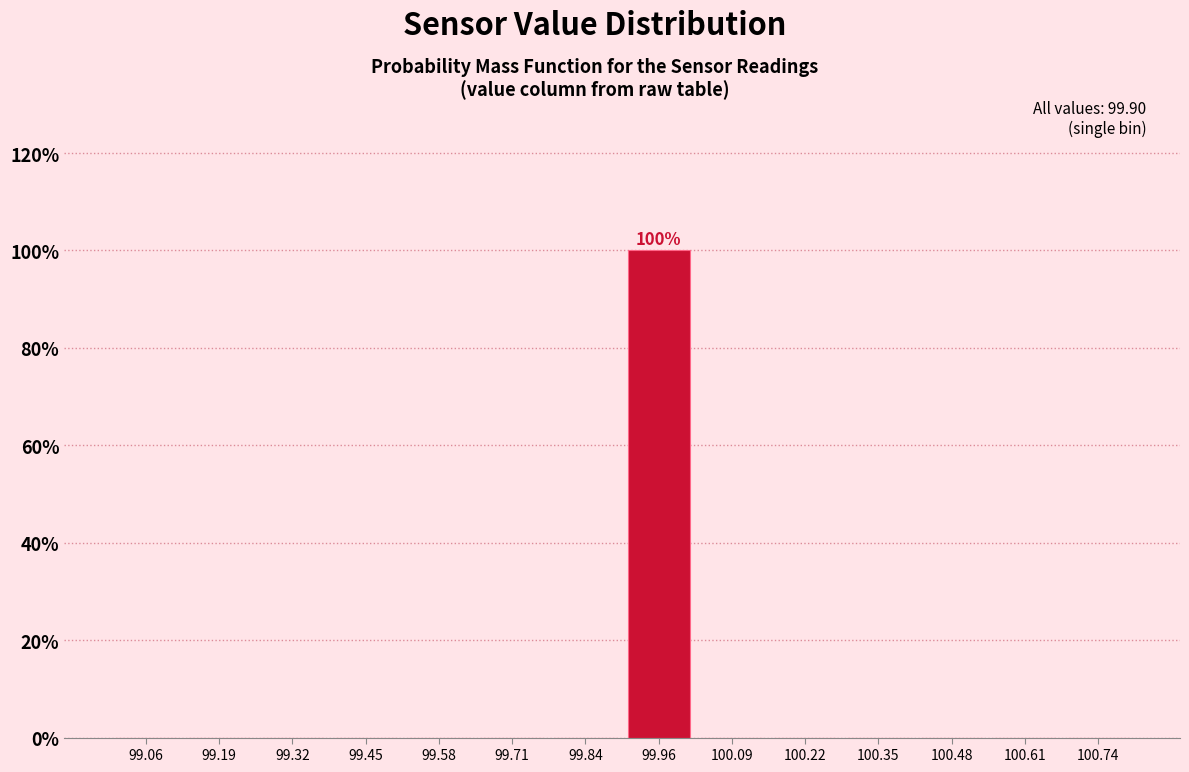

Which range on the x-axis has the tallest bar?

99.90 to 100.02